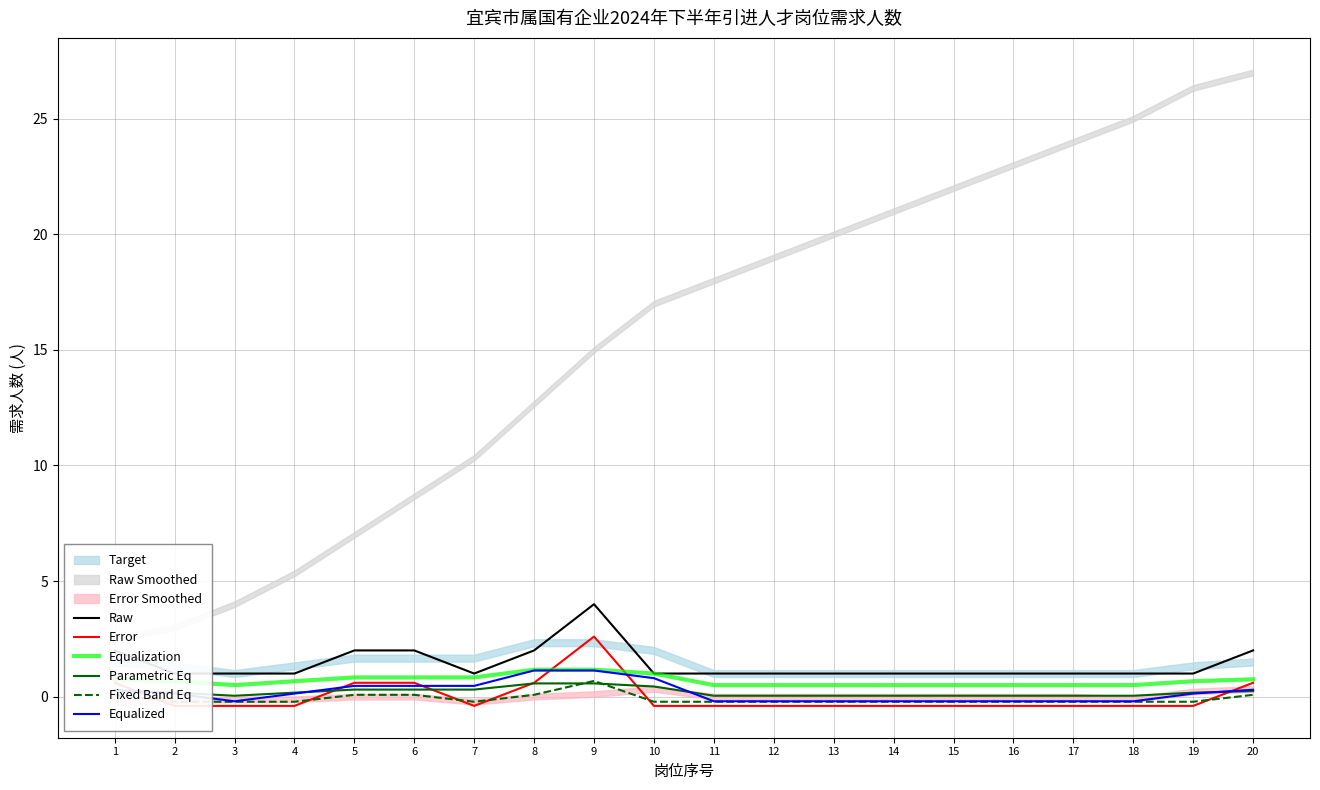

What is the highest value of the Error series?

2.6